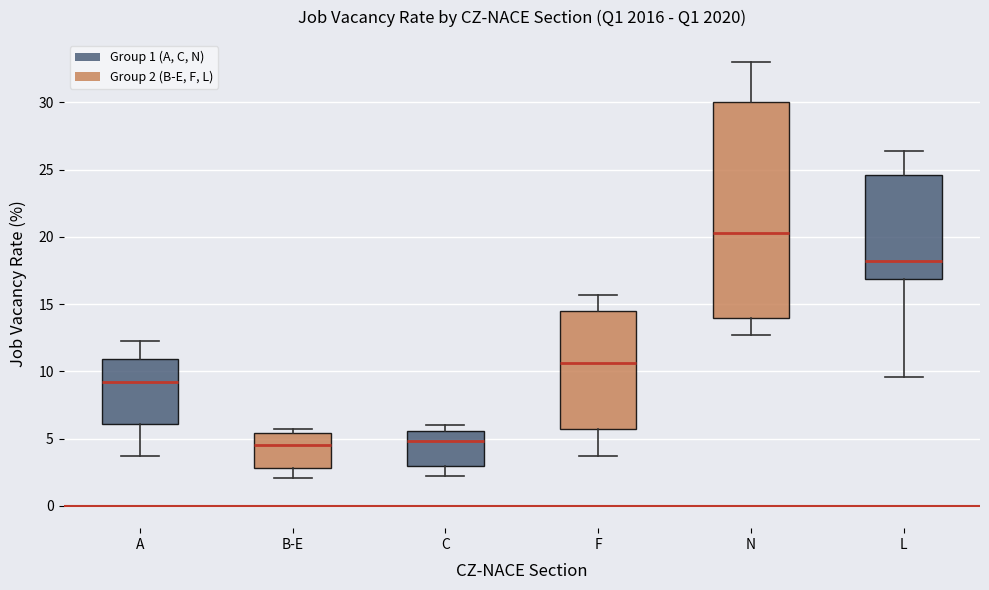

Where is the lower edge of the box for A on the y-axis? The values are not printed on the chart, so give them approximately, as read against the axis.

6.0